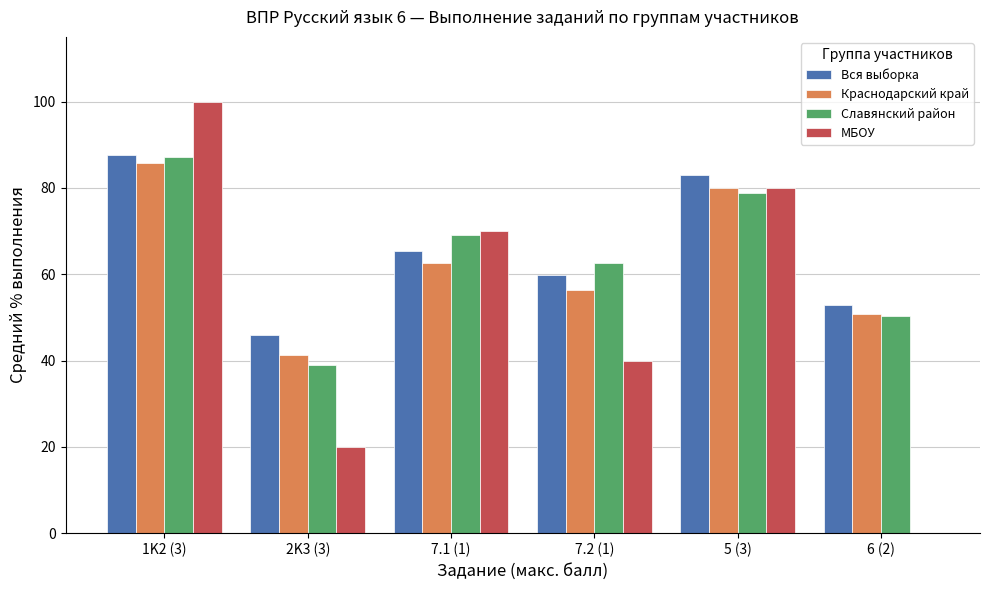

What is the highest value of the МБОУ series?

100.0